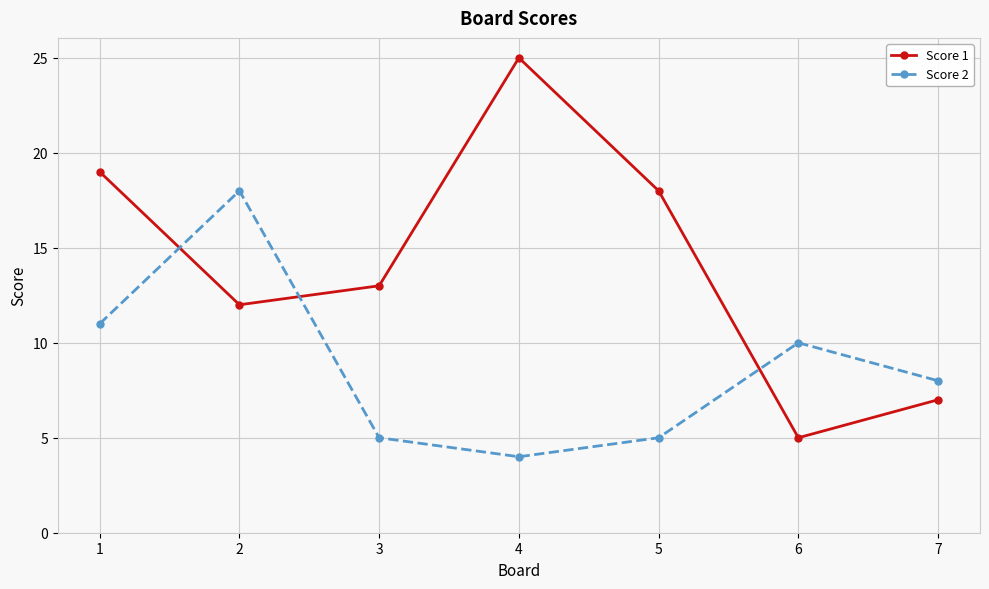

What is the difference between the maximum and minimum values in the Score 1 series?

20